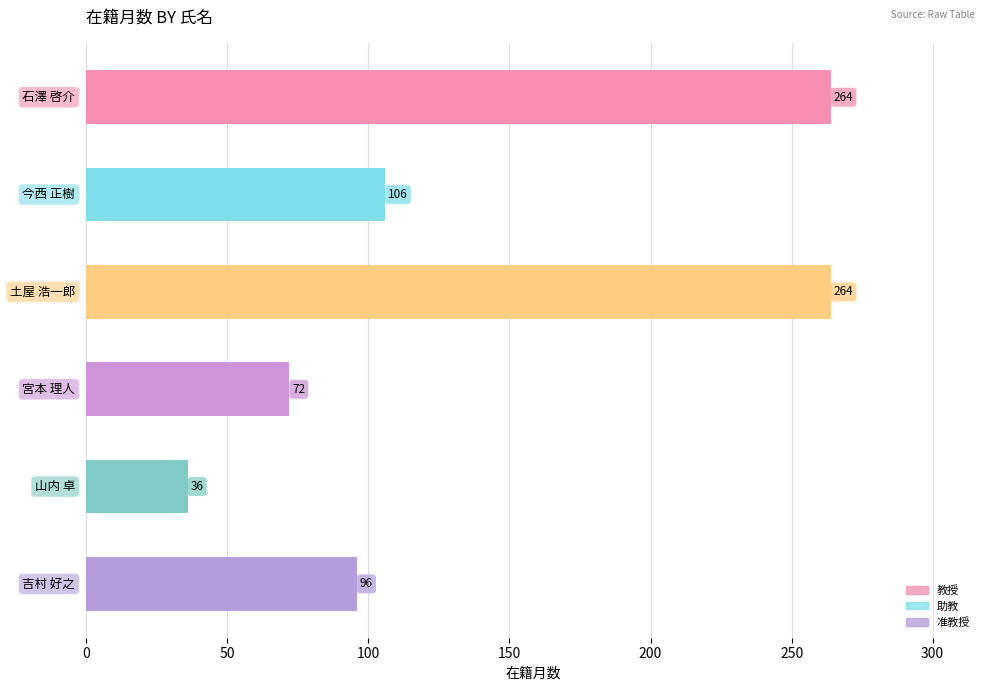

Reading top to bottom, transcribe all the data shown in this chart.

264	106	264	72	36	96